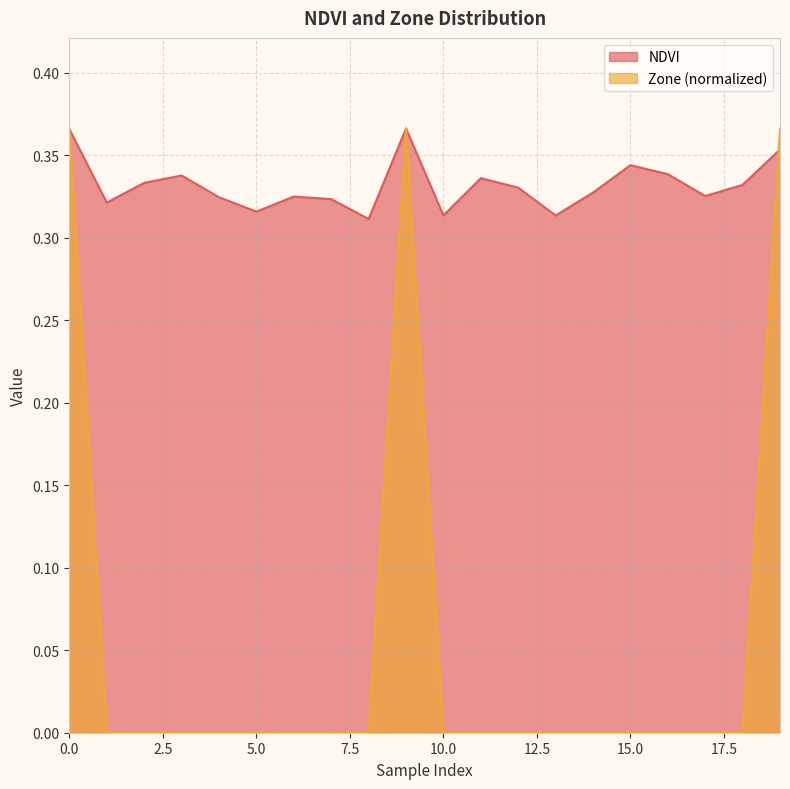

Where is the first local maximum for NDVI?

3